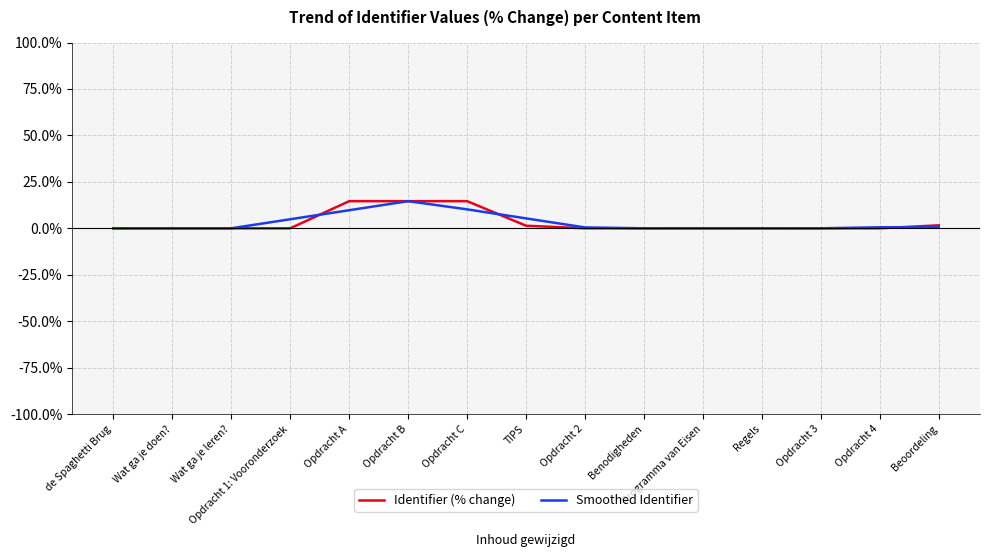

What are all the series names shown in the legend?

Identifier (% change), Smoothed Identifier